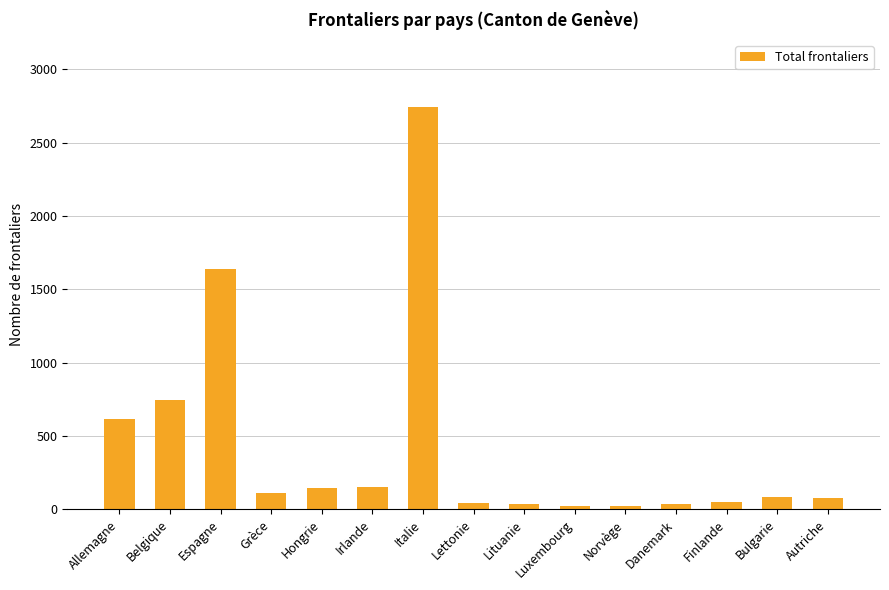

What is the smallest value displayed?

20